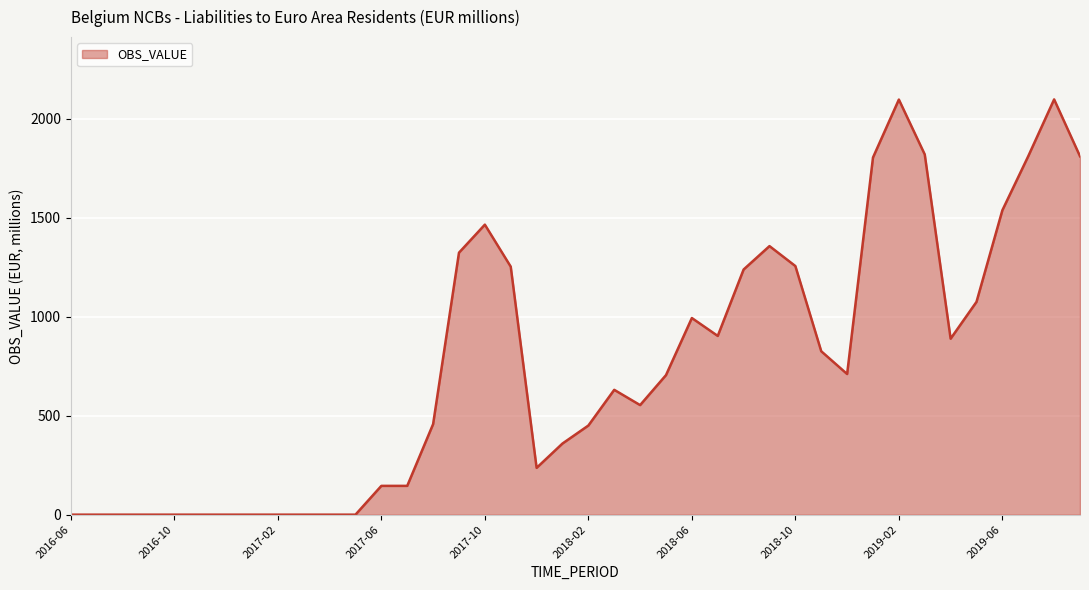

What is the greatest value displayed?

2097.8